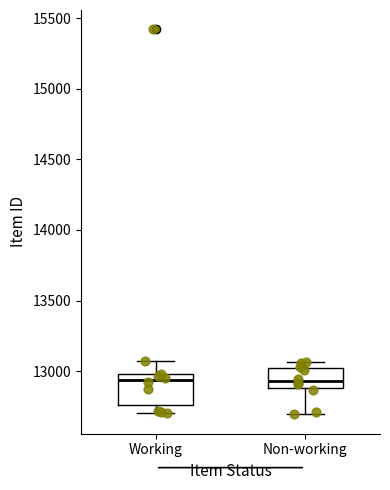

Which box is the tallest, from its lower edge to its upper edge?

Working